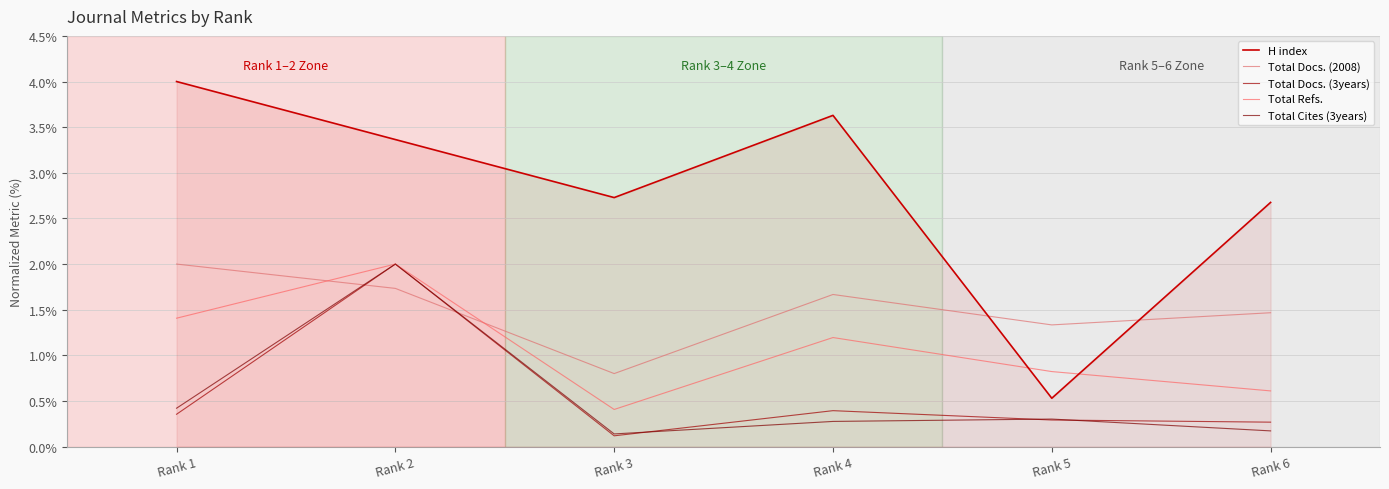

Which has a higher value, Rank 3 or Rank 5?

Rank 3